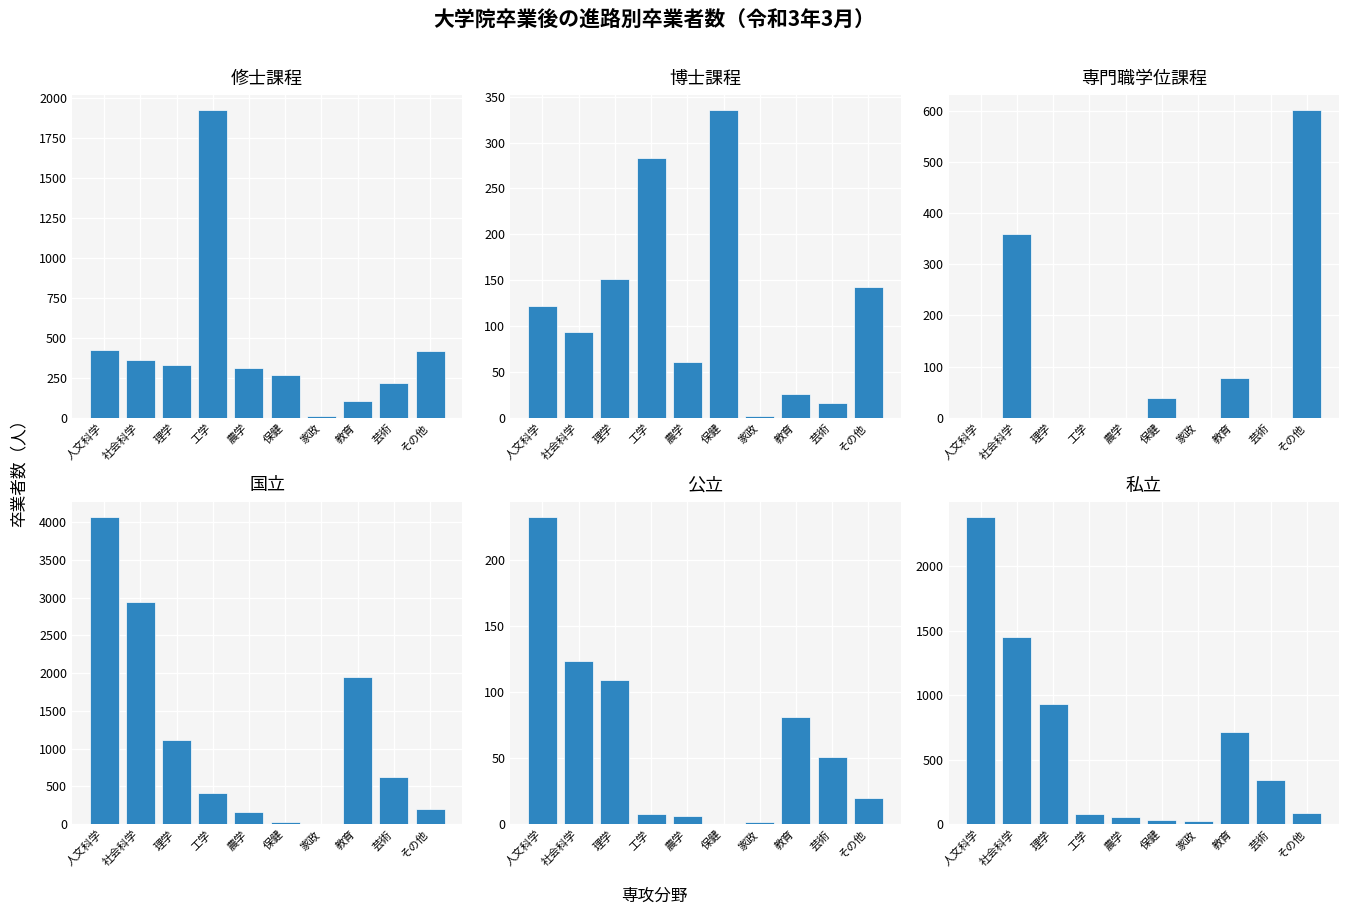

What are all the series names shown in the legend?

修士課程, 博士課程, 専門職学位課程, 国立, 公立, 私立